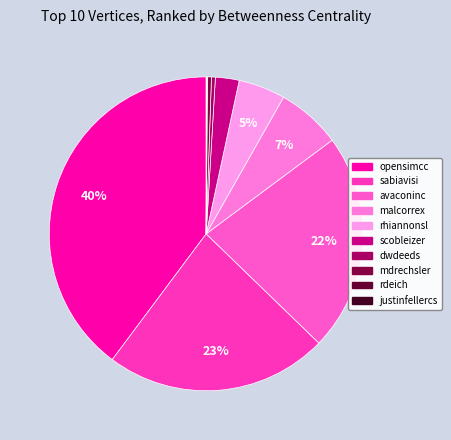

Is justinfellercs the majority of the pie?

No